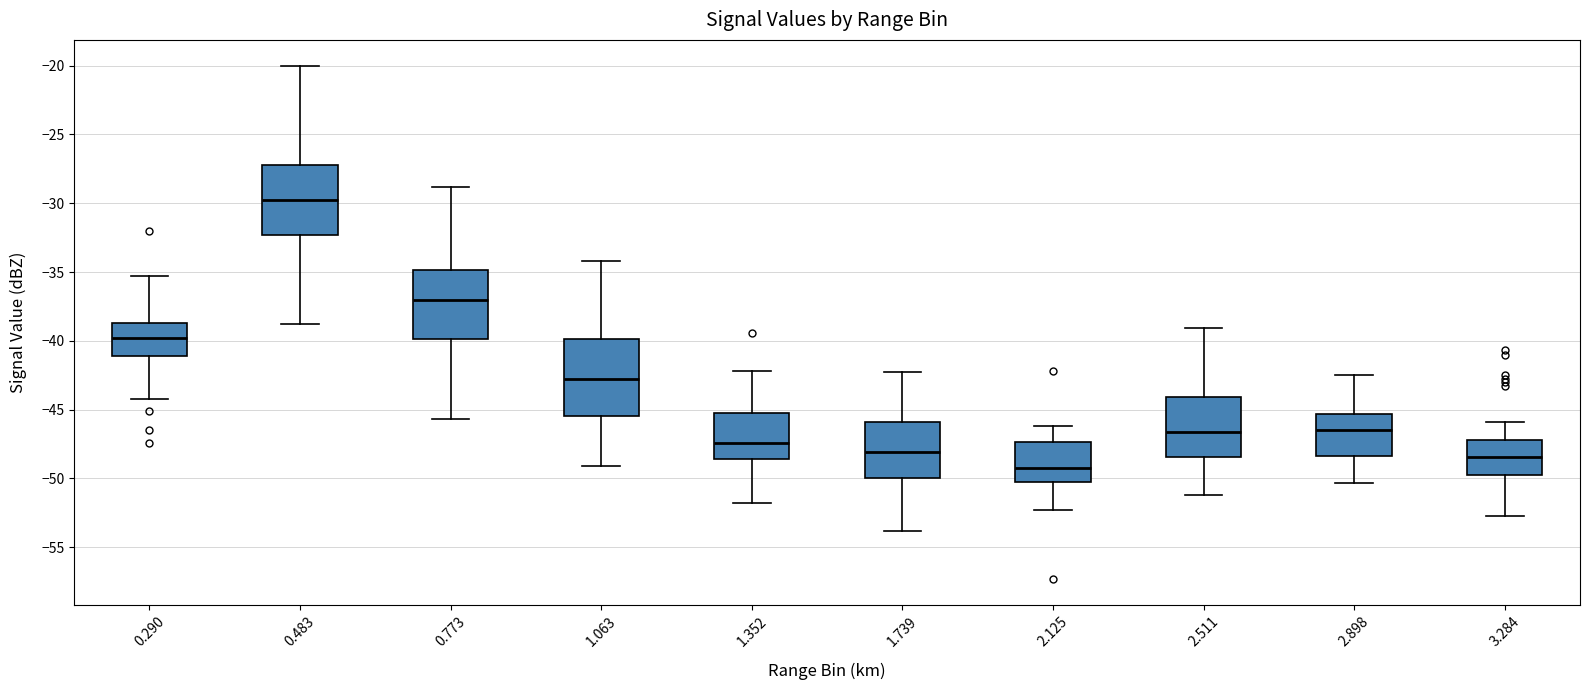

Reading left to right, read every box against the y-axis: the position of its median line, the range the box covers, and the ends of its whiskers. The values are not printed on the chart, so give them approximately, as read against the axis.

0.290: median -40.0, box -41.0 to -38.5, whiskers -44.0 to -35.5
0.483: median -30.0, box -32.5 to -27.0, whiskers -39.0 to -20.0
0.773: median -37.0, box -40.0 to -35.0, whiskers -45.5 to -29.0
1.063: median -43.0, box -45.5 to -40.0, whiskers -49.0 to -34.0
1.352: median -47.5, box -48.5 to -45.0, whiskers -52.0 to -42.0
1.739: median -48.0, box -50.0 to -46.0, whiskers -54.0 to -42.5
2.125: median -49.0, box -50.0 to -47.5, whiskers -52.5 to -46.0
2.511: median -46.5, box -48.5 to -44.0, whiskers -51.0 to -39.0
2.898: median -46.5, box -48.5 to -45.5, whiskers -50.5 to -42.5
3.284: median -48.5, box -49.5 to -47.0, whiskers -52.5 to -46.0